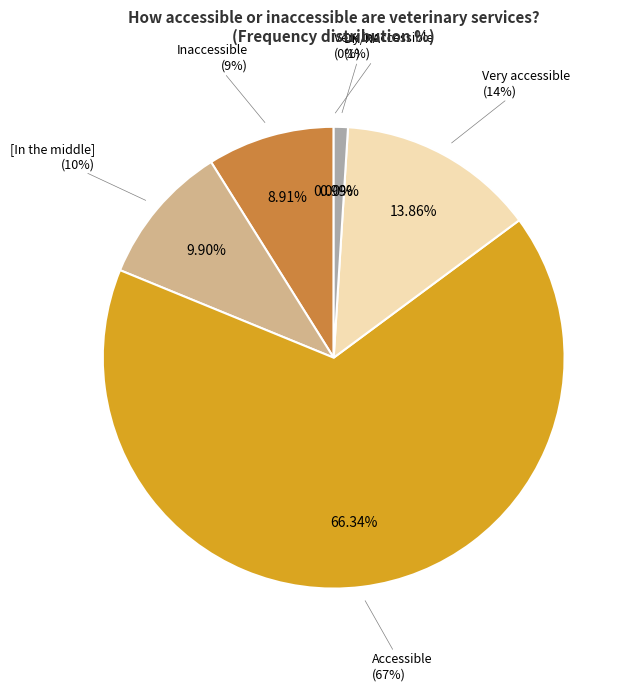

To the nearest percent, what portion does Inaccessible represent?

9%